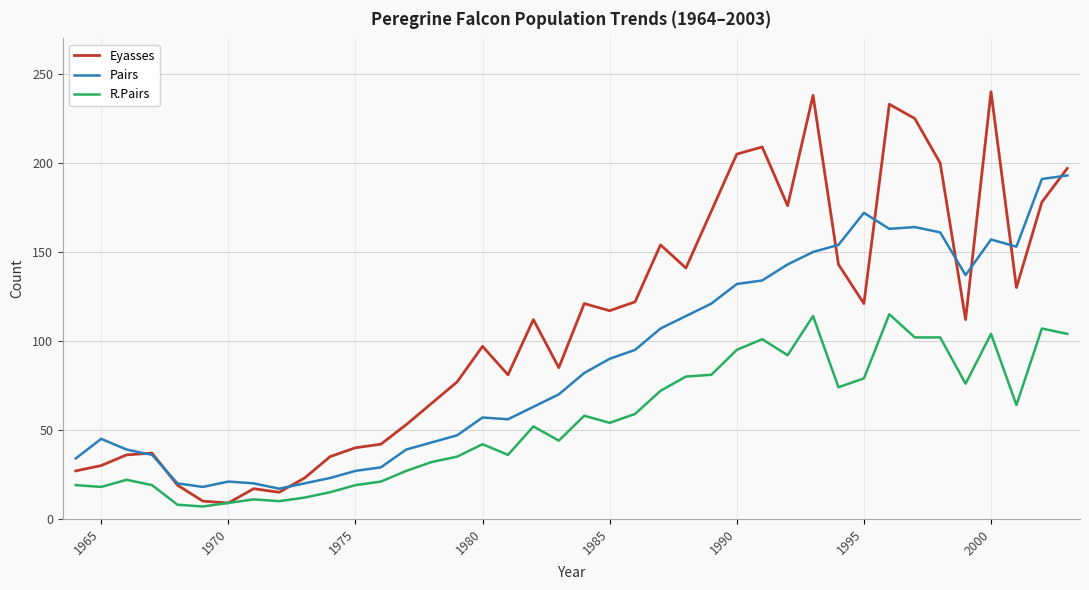

List the series in order of their peak value, lowest first.

R.Pairs, Pairs, Eyasses